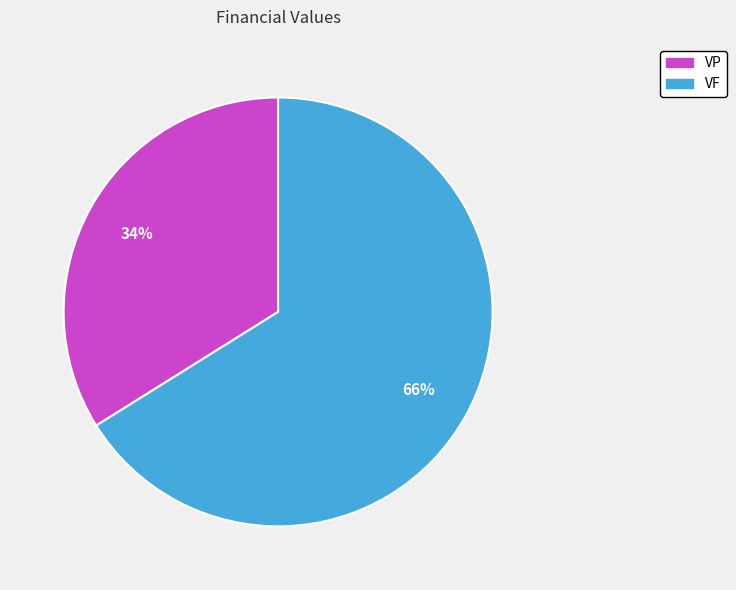

Count the number of slices in the pie.

2